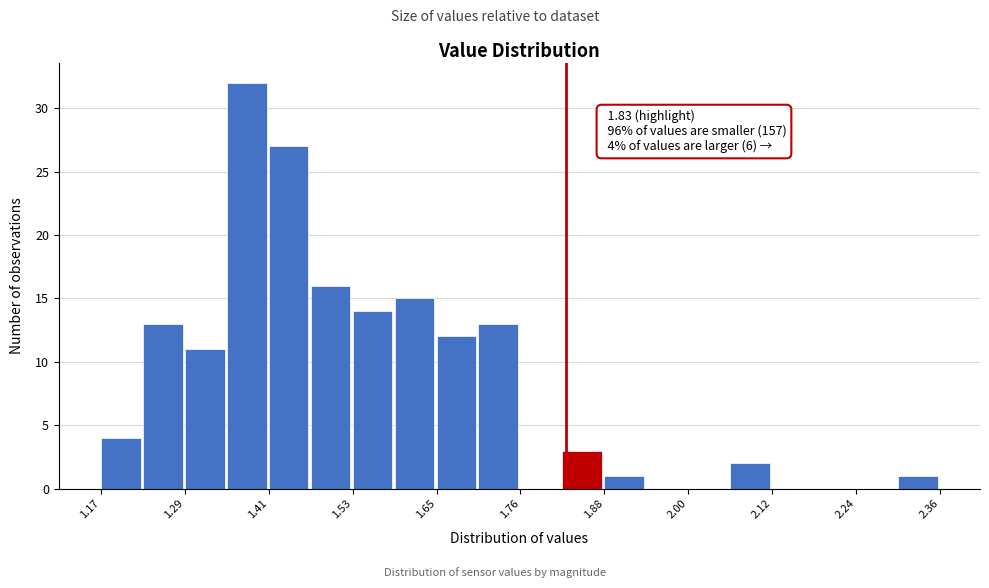

Around what value on the x-axis is the tallest bar? Give the approximate position of its centre, as read against the axis.

1.38